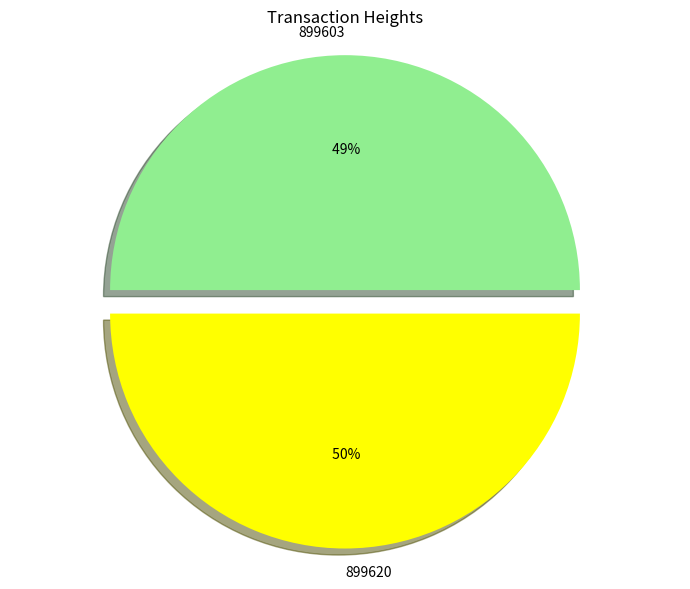

What percentage do 899620 and 899603 together represent?

100.0%